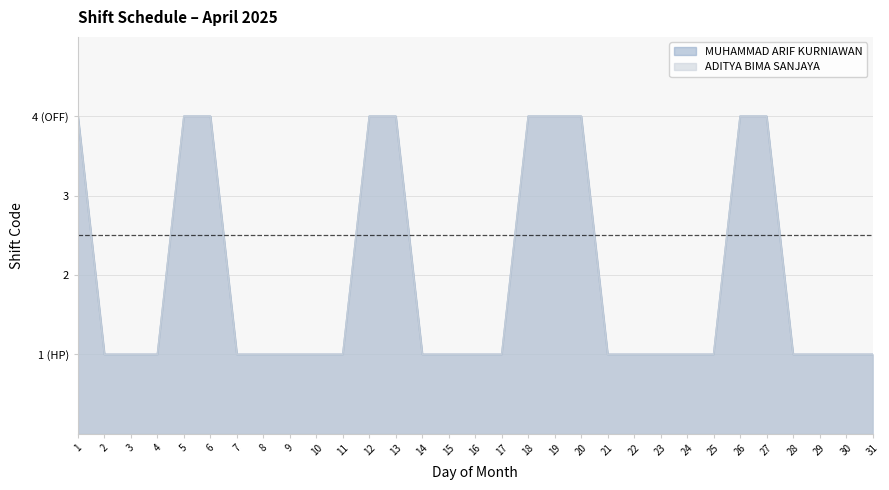

Is it true that ADITYA BIMA SANJAYA equals 4 at 20?

True